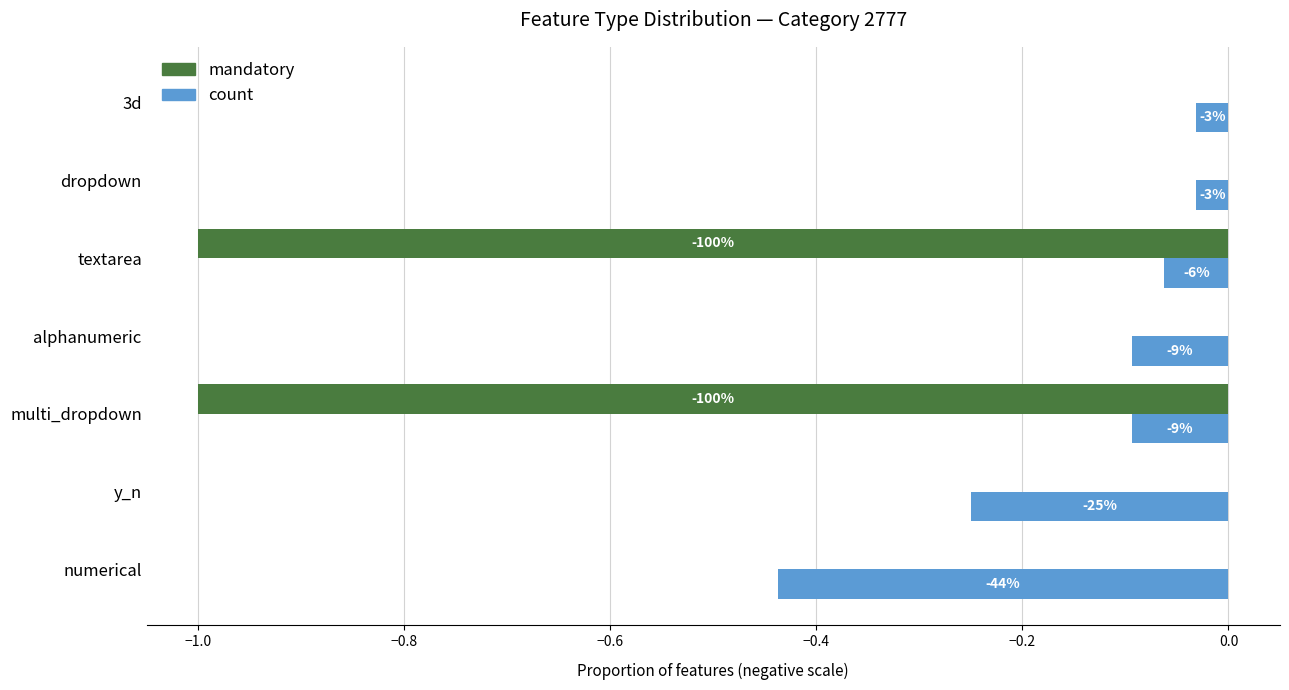

What is the sum of all mandatory values?

-2.0